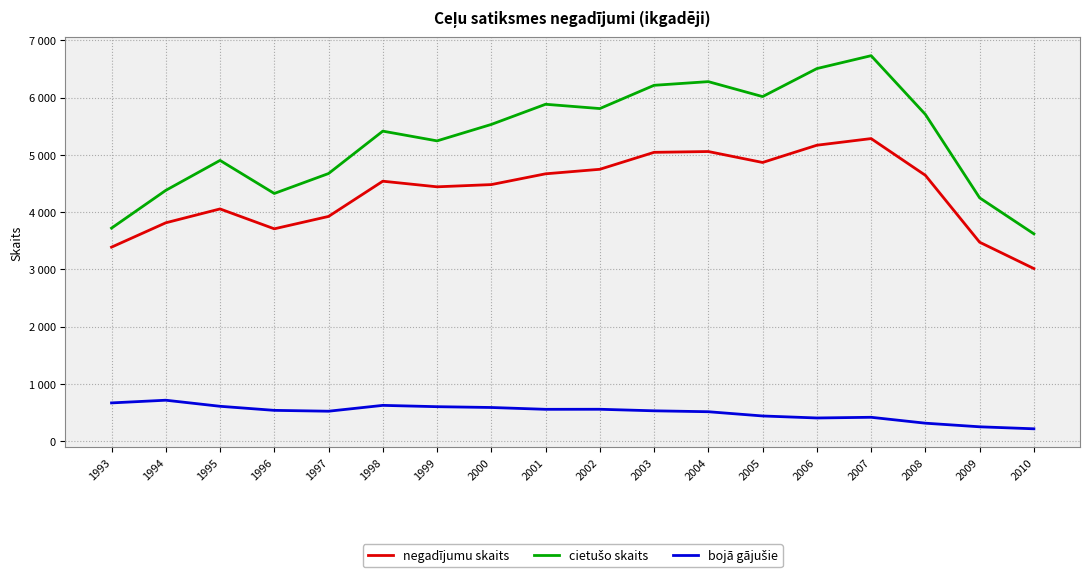

Does the chart display data point markers on the line(s)?

No